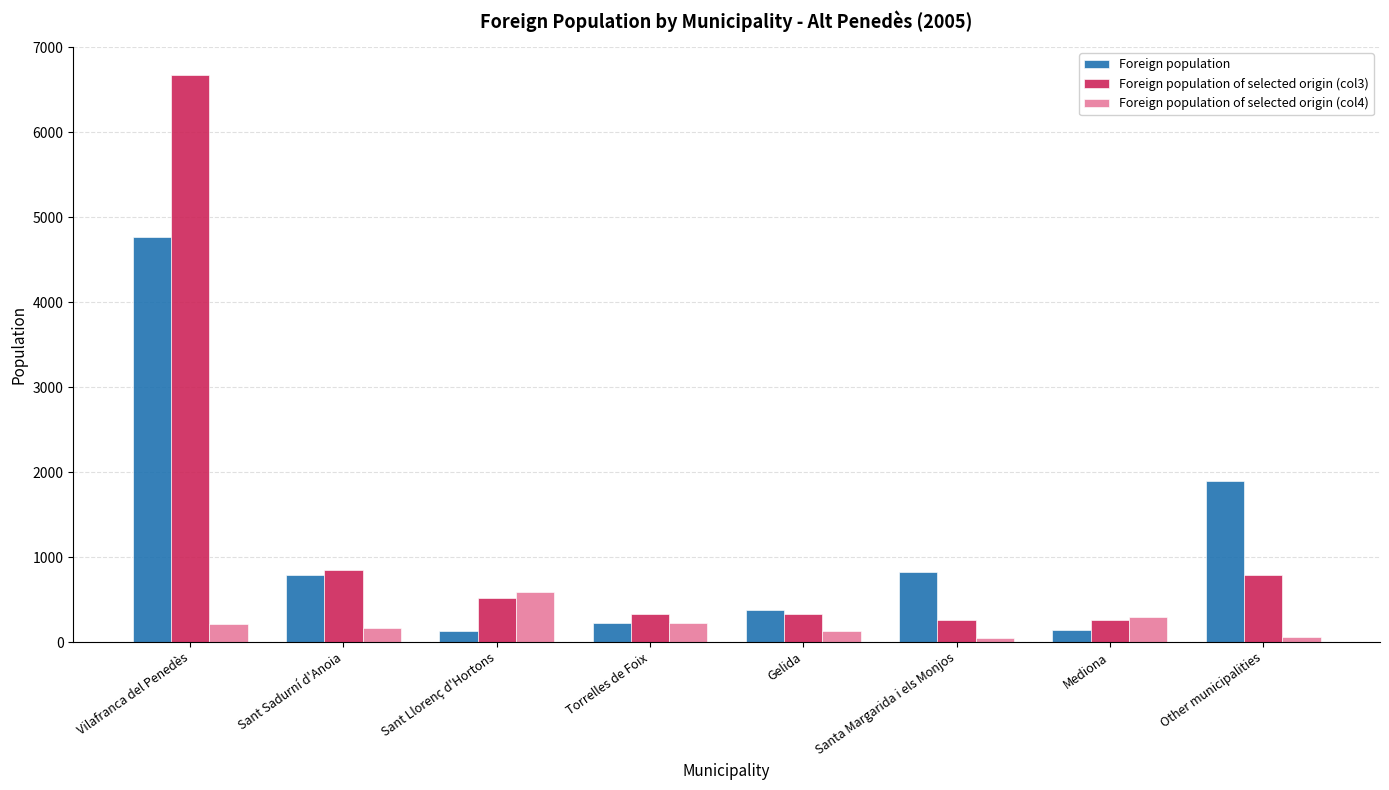

At which label does Foreign population of selected origin (col3) first exceed 523?

Vilafranca del Penedès